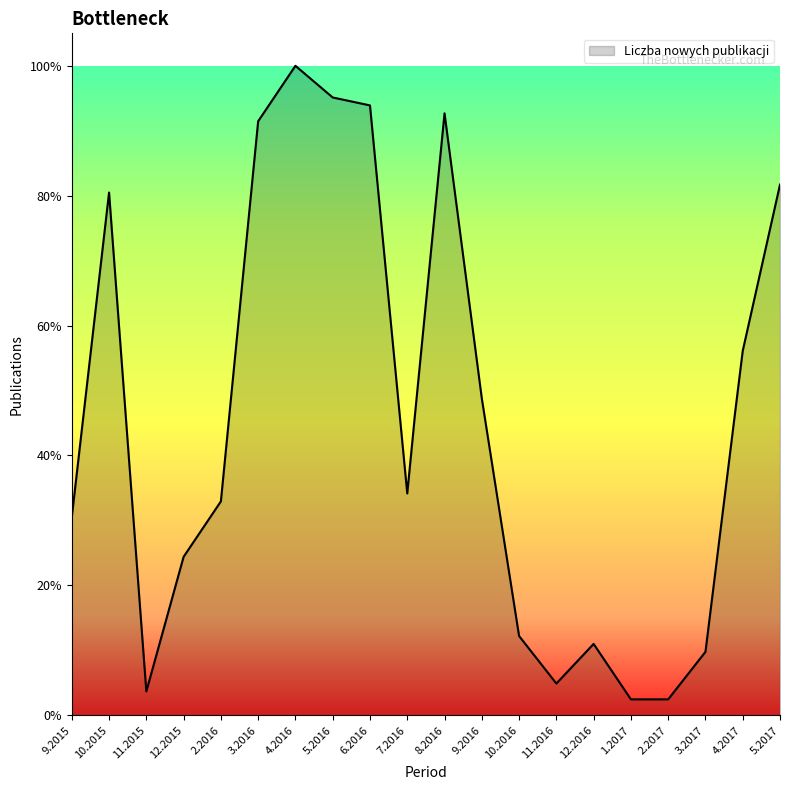

How many interior local valleys (lower than both neighbors) does the data have?

3